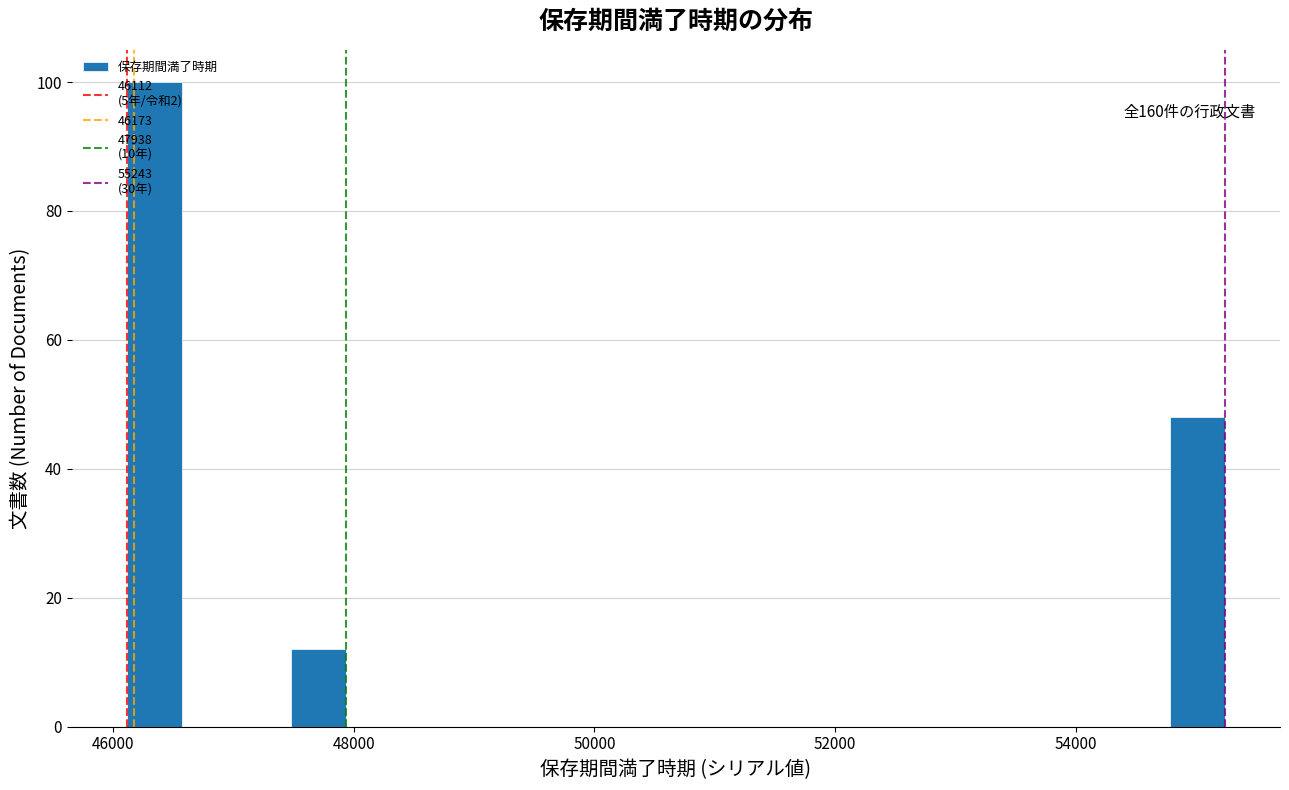

Read against the x-axis, roughly where is the centre of the tallest bar?

46400